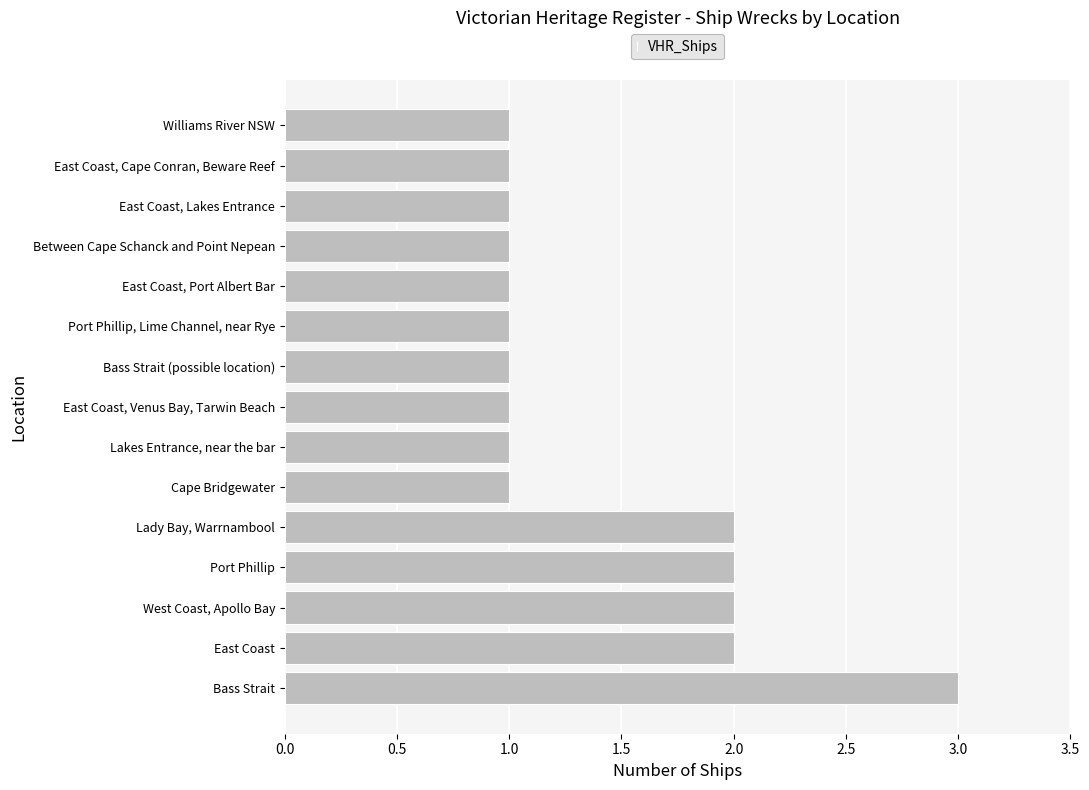

Which has a higher value, East Coast or Cape Bridgewater?

East Coast